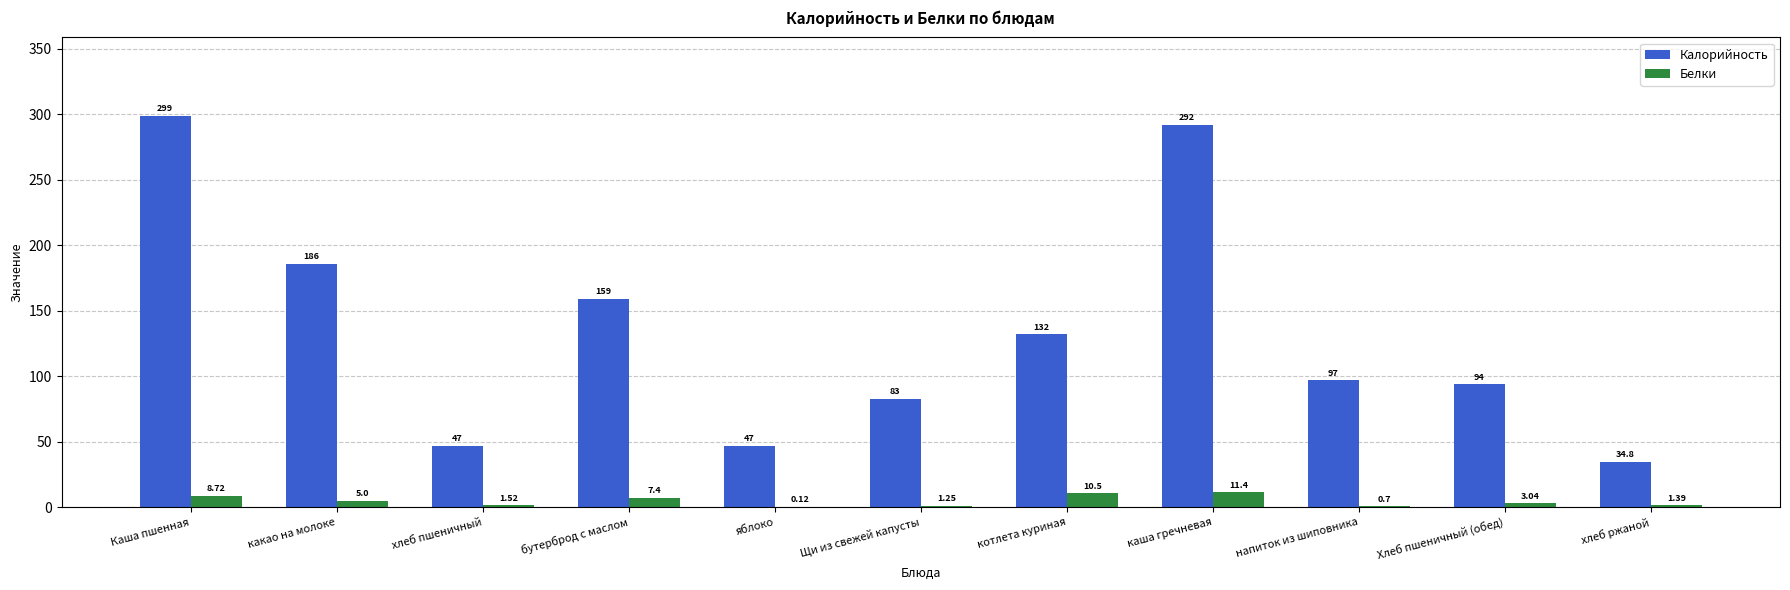

Which category has the highest value across all series?

Каша пшенная